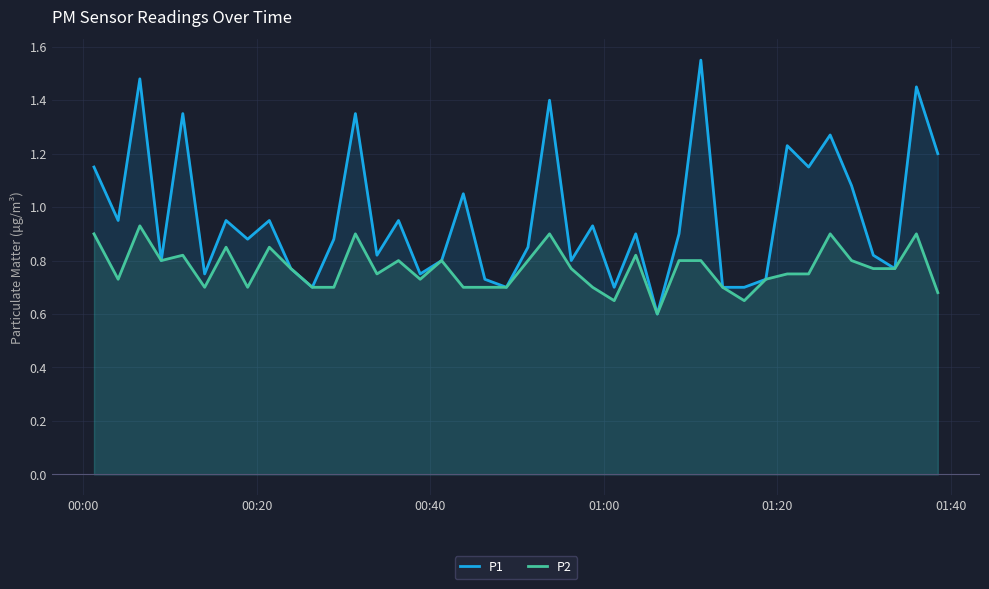

What is the average value of the P1 series?

1.0